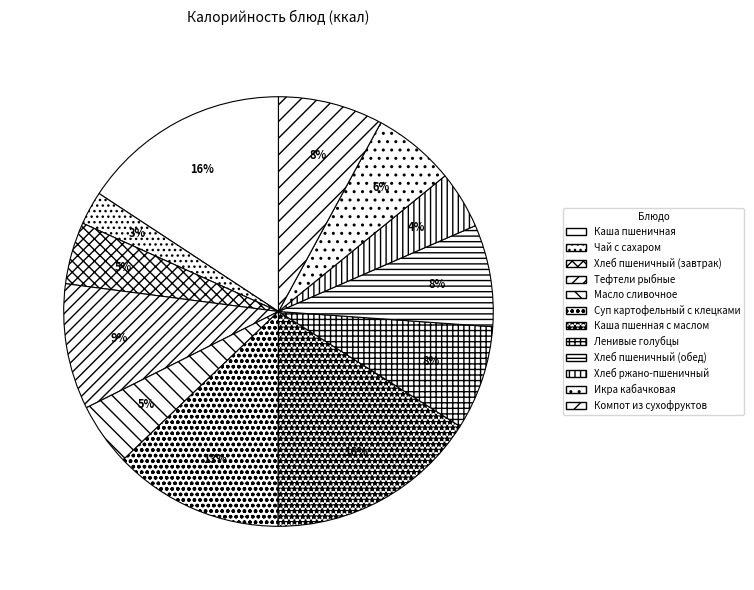

To the nearest percent, what is the difference between the Тефтели рыбные and Суп картофельный с клецками slice percentages?

3%